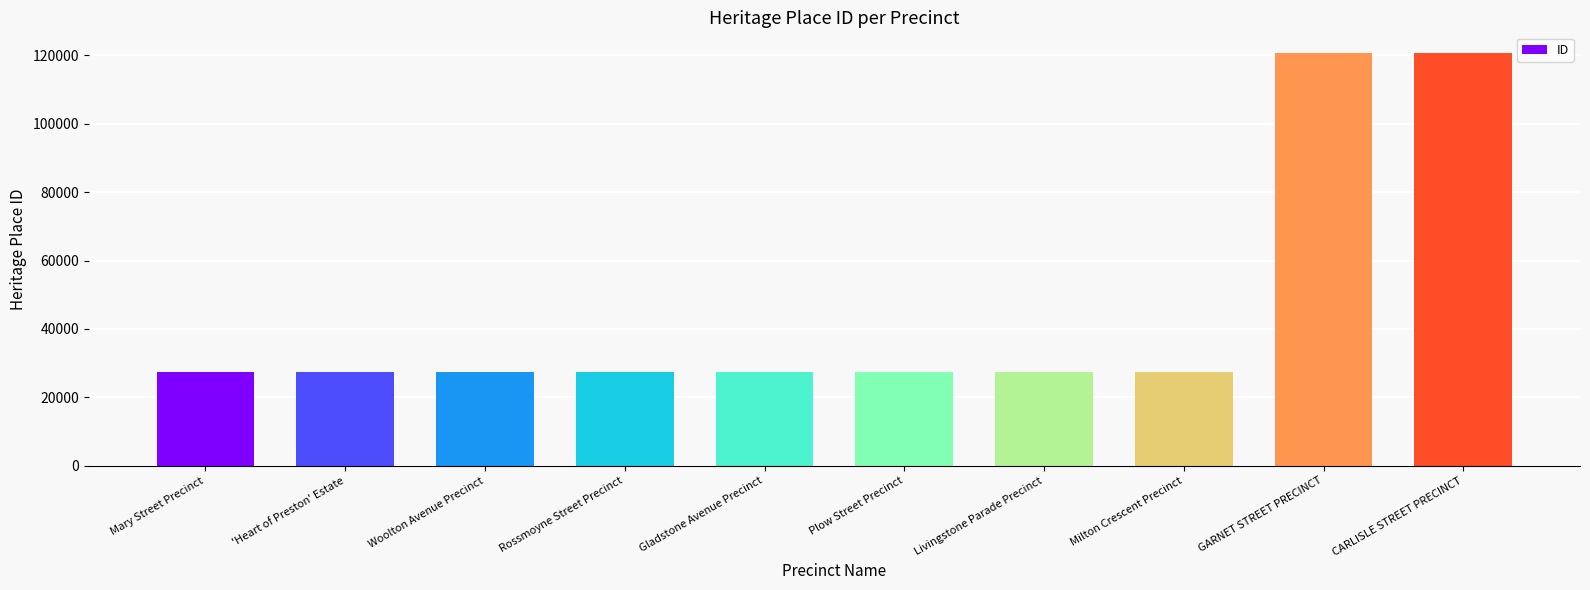

What is the approximate value at 'Heart of Preston' Estate?

27346